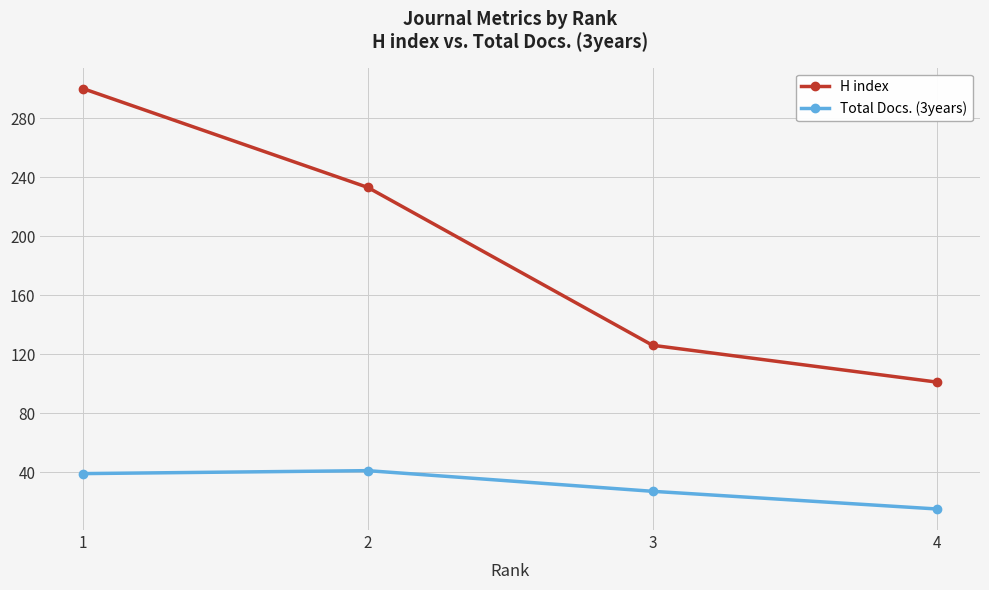

What is the total value across all series at 4?

116